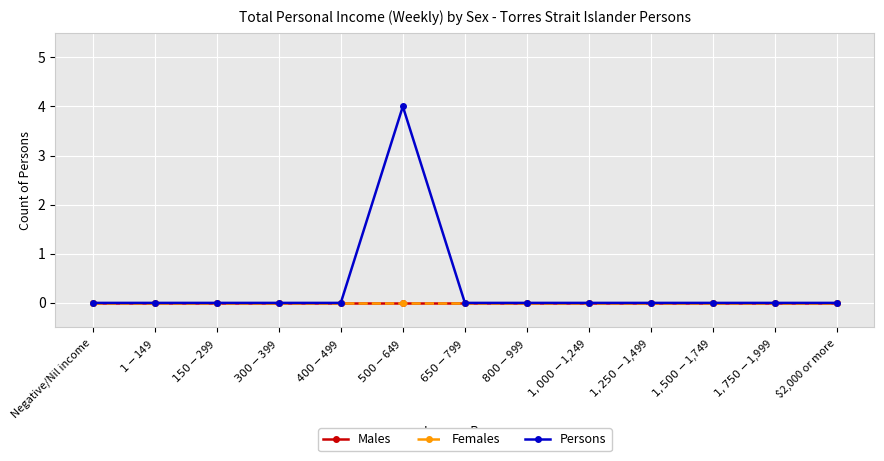

Rank the series by their maximum value, from lowest to highest.

Males, Females, Persons